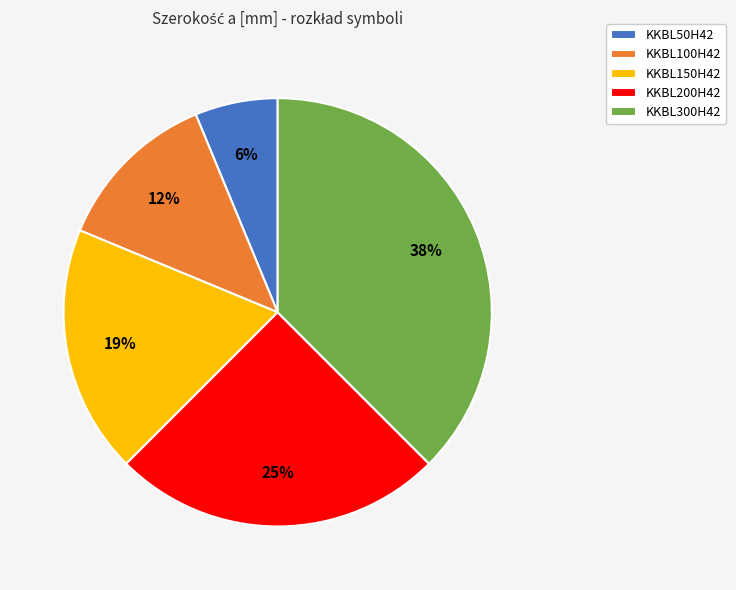

Is it true that KKBL150H42 is 19% of the pie?

True